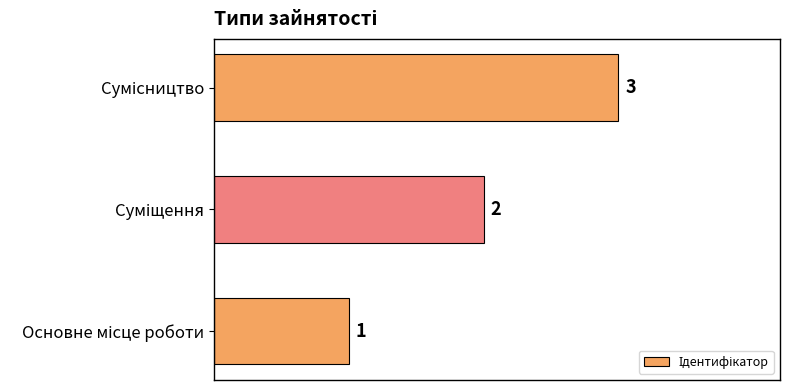

Are the bars horizontal?

Yes